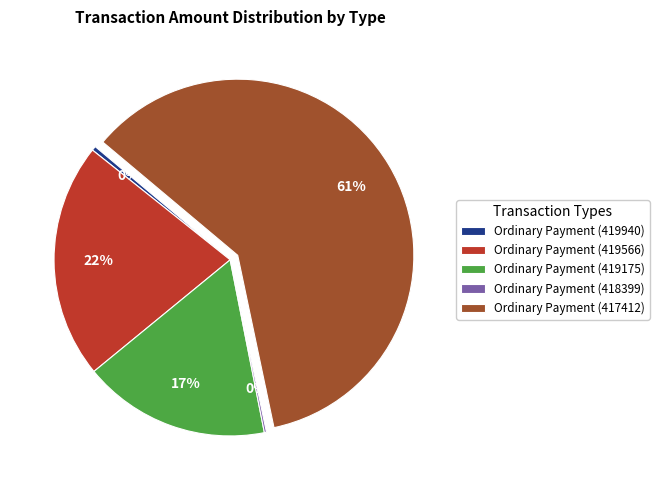

Combined, do Ordinary Payment (419940) and Ordinary Payment (417412) account for over 50%?

Yes